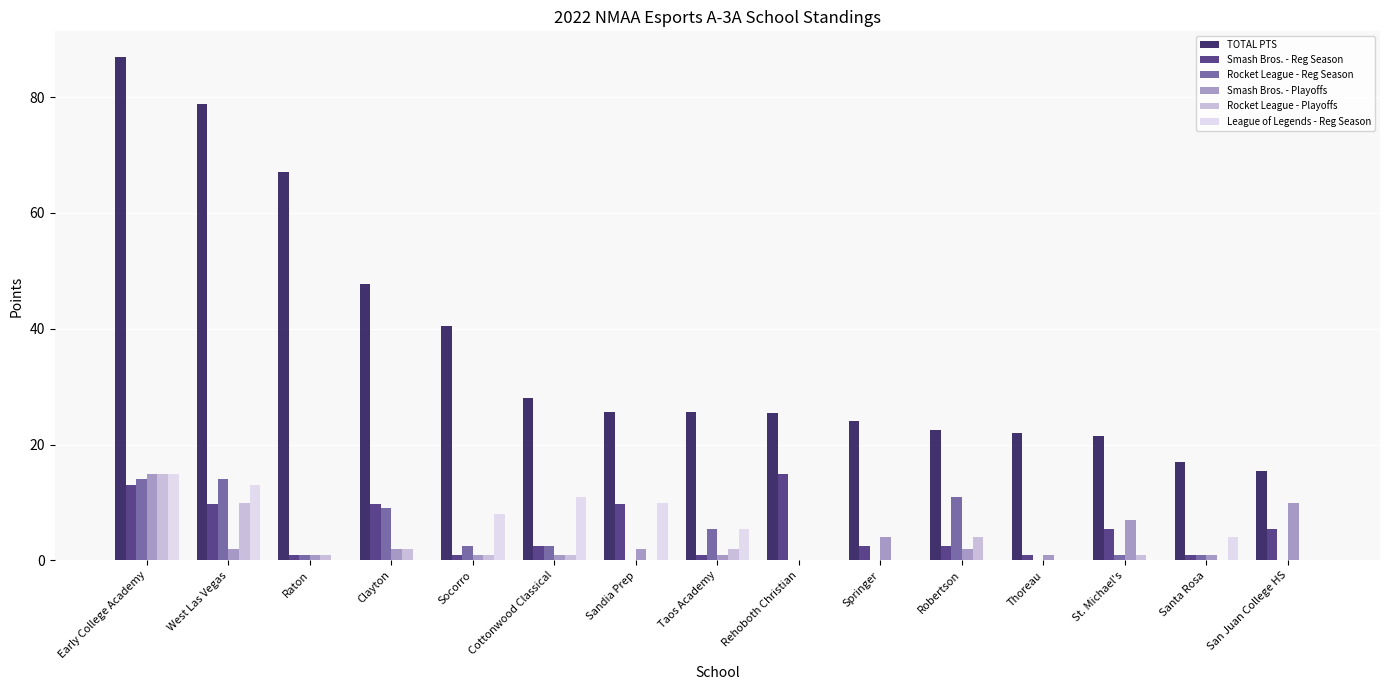

Which label corresponds to the largest value in the chart?

Early College Academy